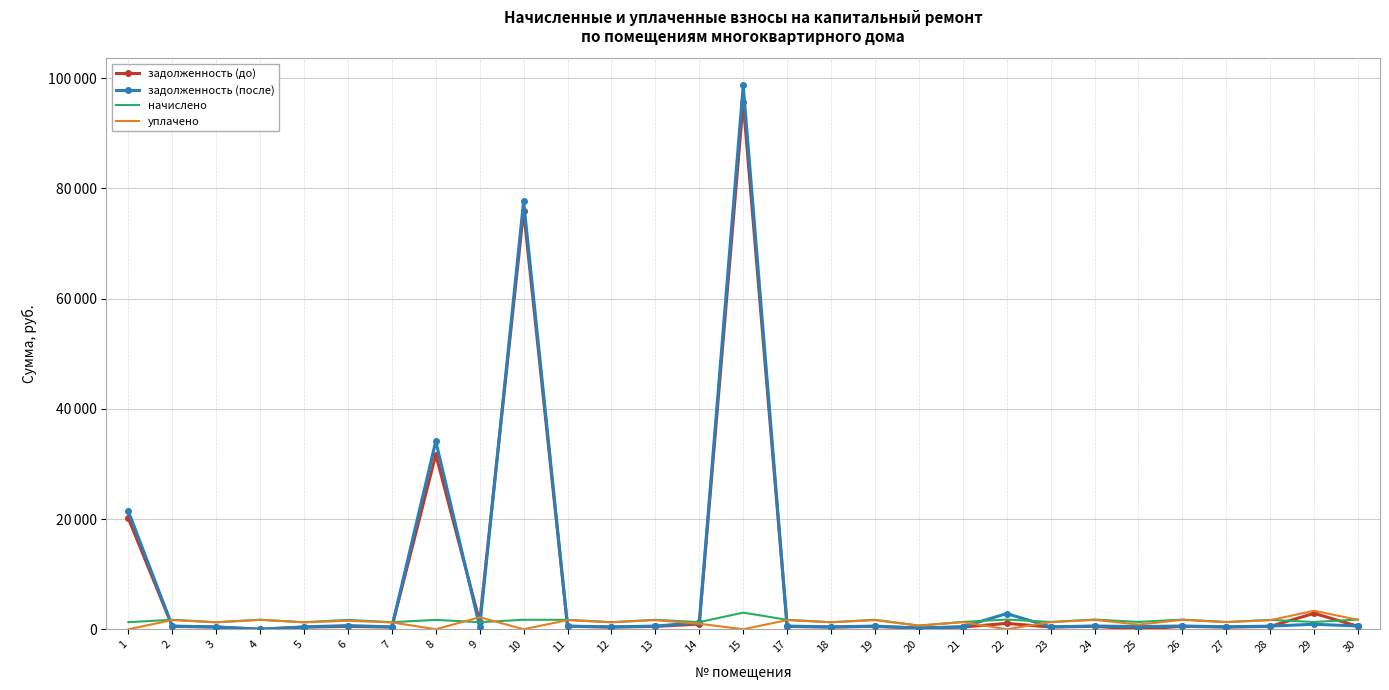

What is the difference between the maximum and minimum values in the задолженность (до) series?

95633.8